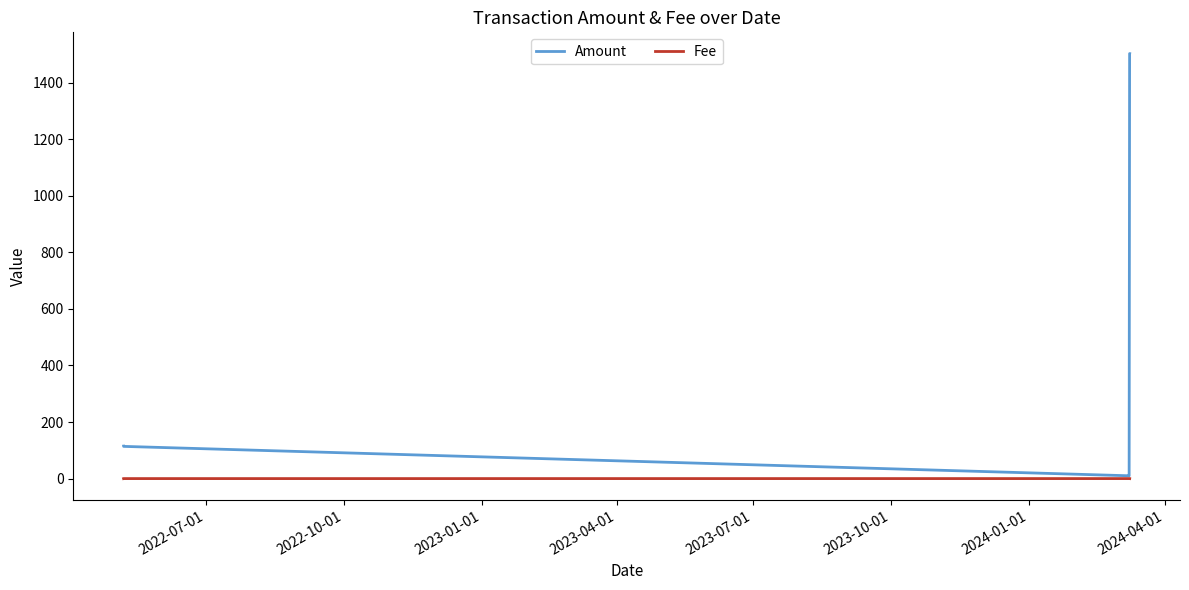

Which series has the largest range (max minus min)?

Amount